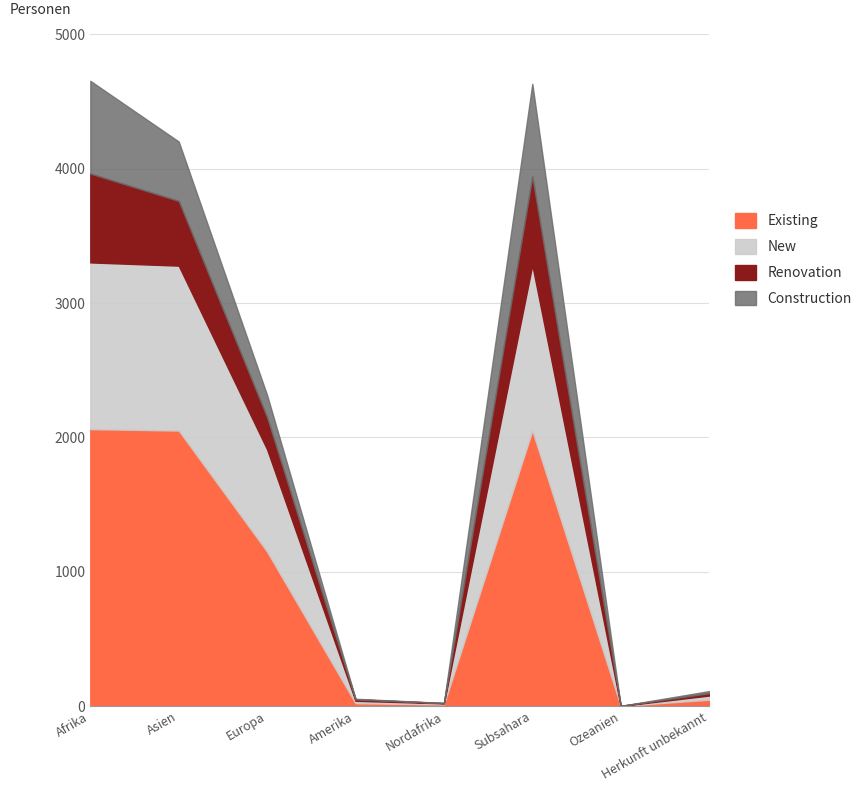

What is the difference between the maximum and second lowest values in the New series?

1233